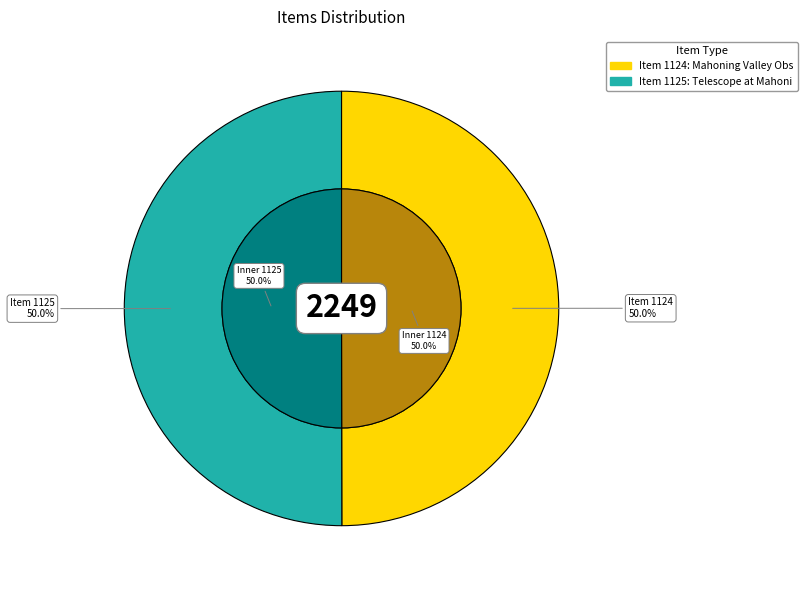

Rank the categories by value from lowest to highest.

Item 1124: Mahoning Valley Observatory, Item 1125: Telescope at Mahoning Valley